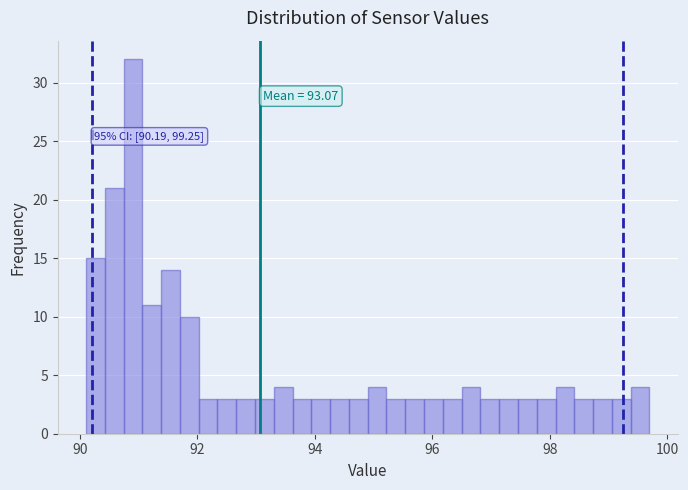

Around what value on the x-axis is the tallest bar? Give the approximate position of its centre, as read against the axis.

91.0